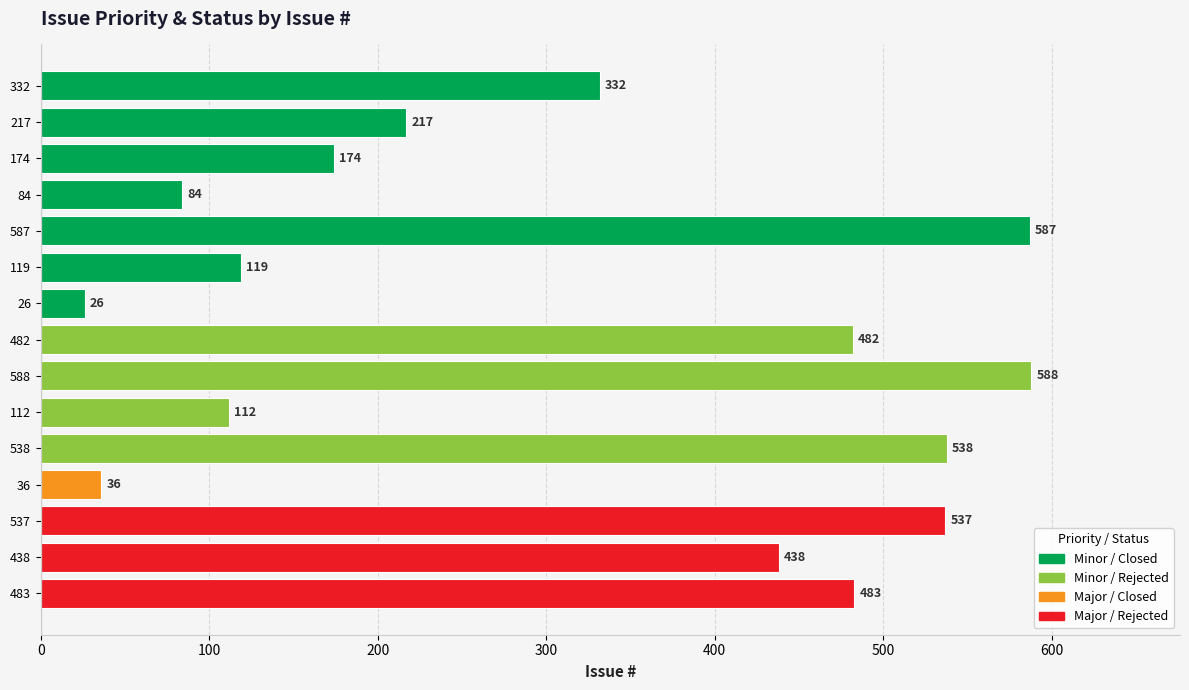

What is the label of the 11th bar from the bottom?

587